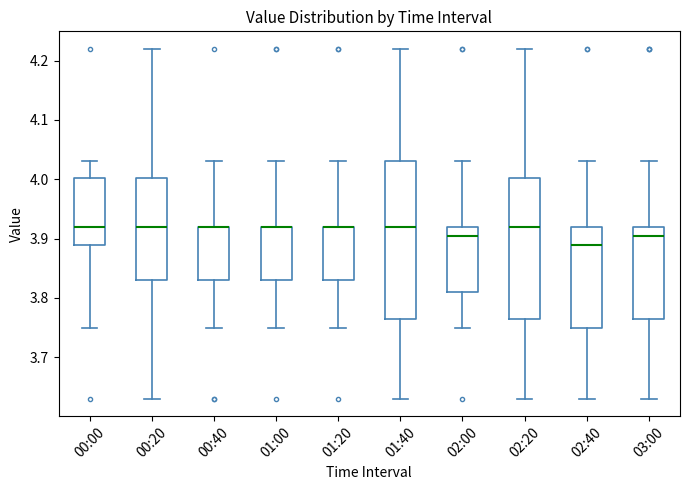

Reading left to right, read every box against the y-axis: the position of its median line, the range the box covers, and the ends of its whiskers. The values are not printed on the chart, so give them approximately, as read against the axis.

00:00: median 3.92, box 3.89 to 4.00, whiskers 3.75 to 4.03
00:20: median 3.92, box 3.83 to 4.00, whiskers 3.63 to 4.22
00:40: median 3.92 (drawn on the box's upper edge), box 3.83 to 3.92, whiskers 3.75 to 4.03
01:00: median 3.92 (drawn on the box's upper edge), box 3.83 to 3.92, whiskers 3.75 to 4.03
01:20: median 3.92 (drawn on the box's upper edge), box 3.83 to 3.92, whiskers 3.75 to 4.03
01:40: median 3.92, box 3.77 to 4.03, whiskers 3.63 to 4.22
02:00: median 3.91, box 3.81 to 3.92, whiskers 3.75 to 4.03
02:20: median 3.92, box 3.77 to 4.00, whiskers 3.63 to 4.22
02:40: median 3.89, box 3.75 to 3.92, whiskers 3.63 to 4.03
03:00: median 3.91, box 3.77 to 3.92, whiskers 3.63 to 4.03